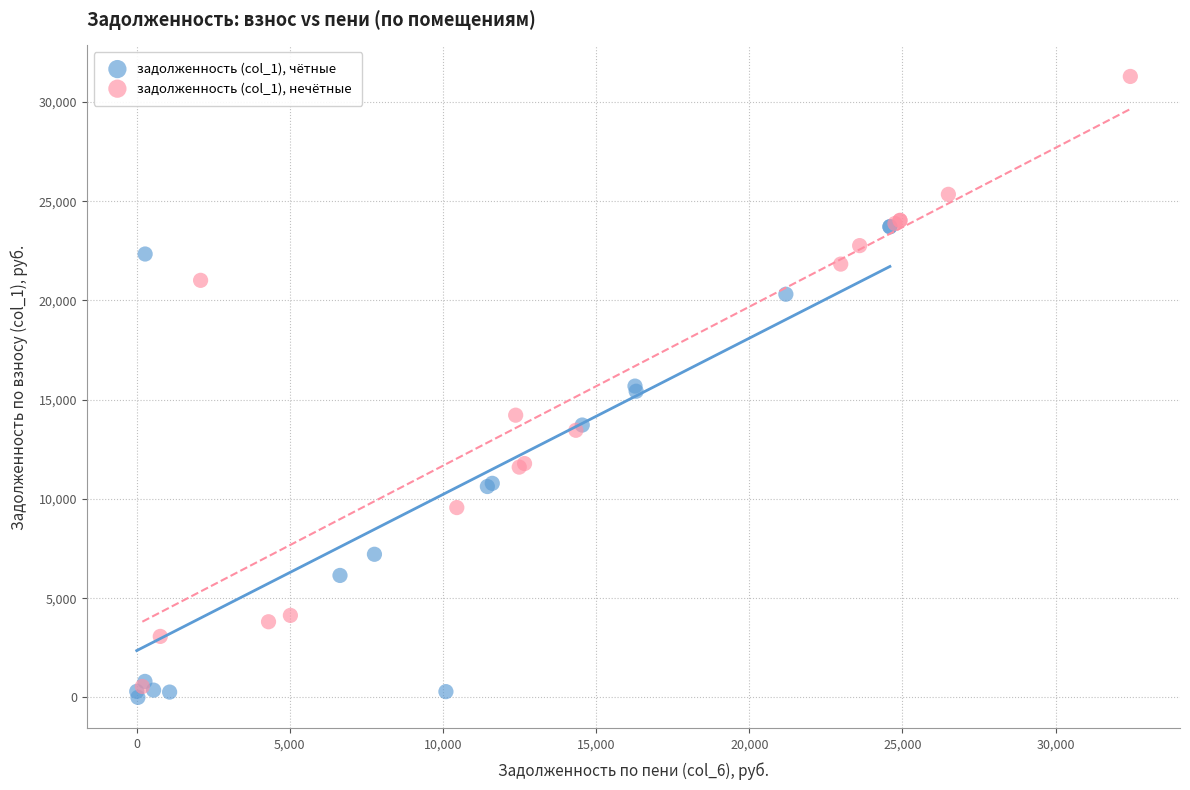

Which series has the widest spread of Y values?

задолженность (col_1), нечётные